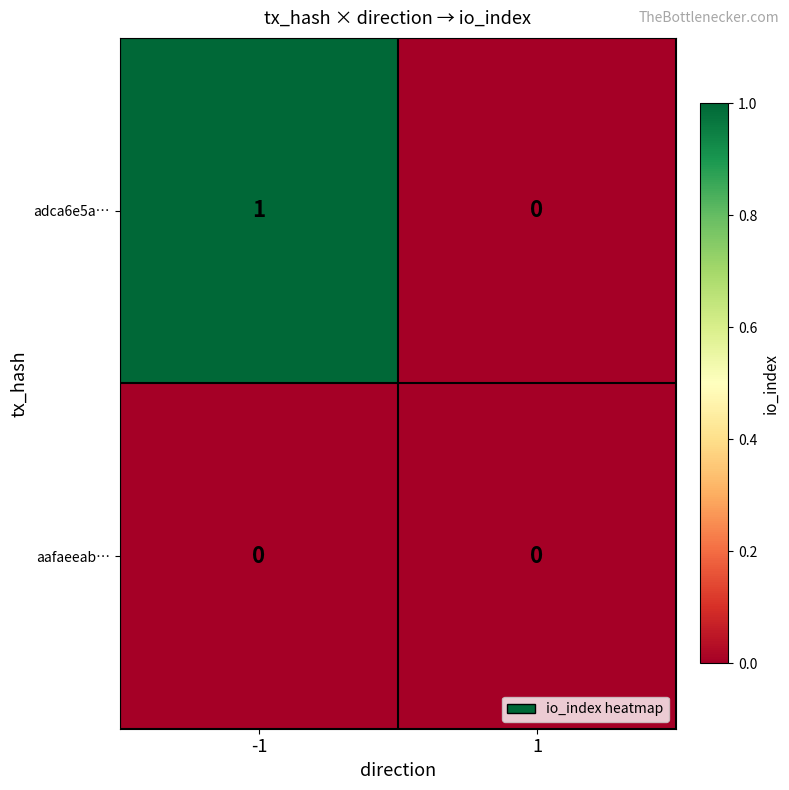

Reading left to right, list all the values displayed in this chart.

adca6e5a…: 1	0
aafaeeab…: 0	0